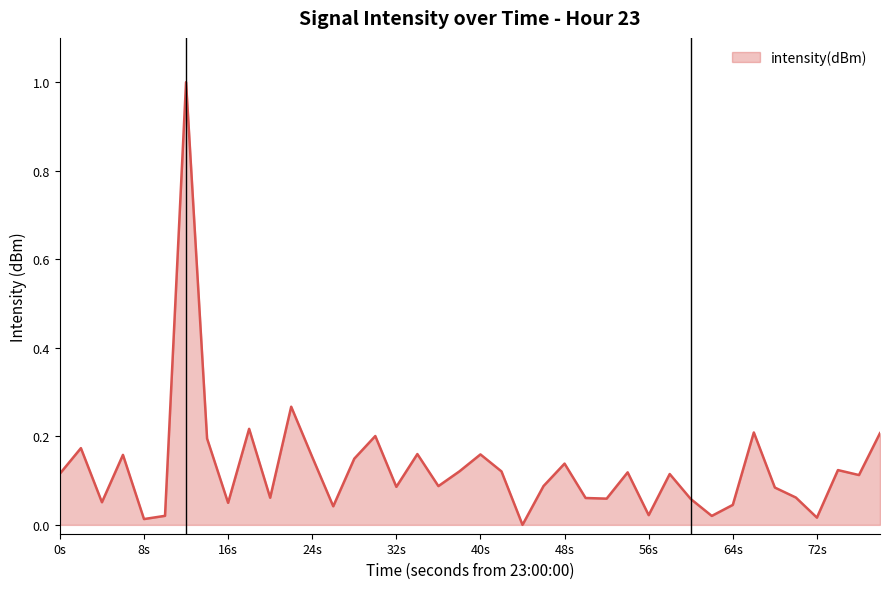

What is the difference between the maximum and minimum values?

1.0